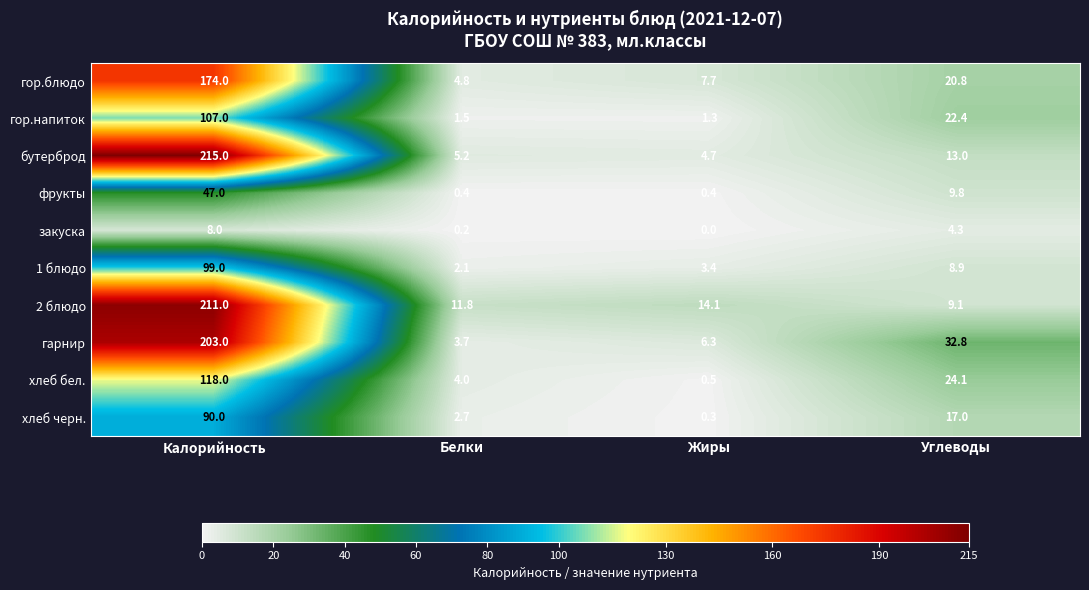

Rank the series by their maximum value, from highest to lowest.

бутерброд, 2 блюдо, гарнир, гор.блюдо, хлеб бел., гор.напиток, 1 блюдо, хлеб черн., фрукты, закуска